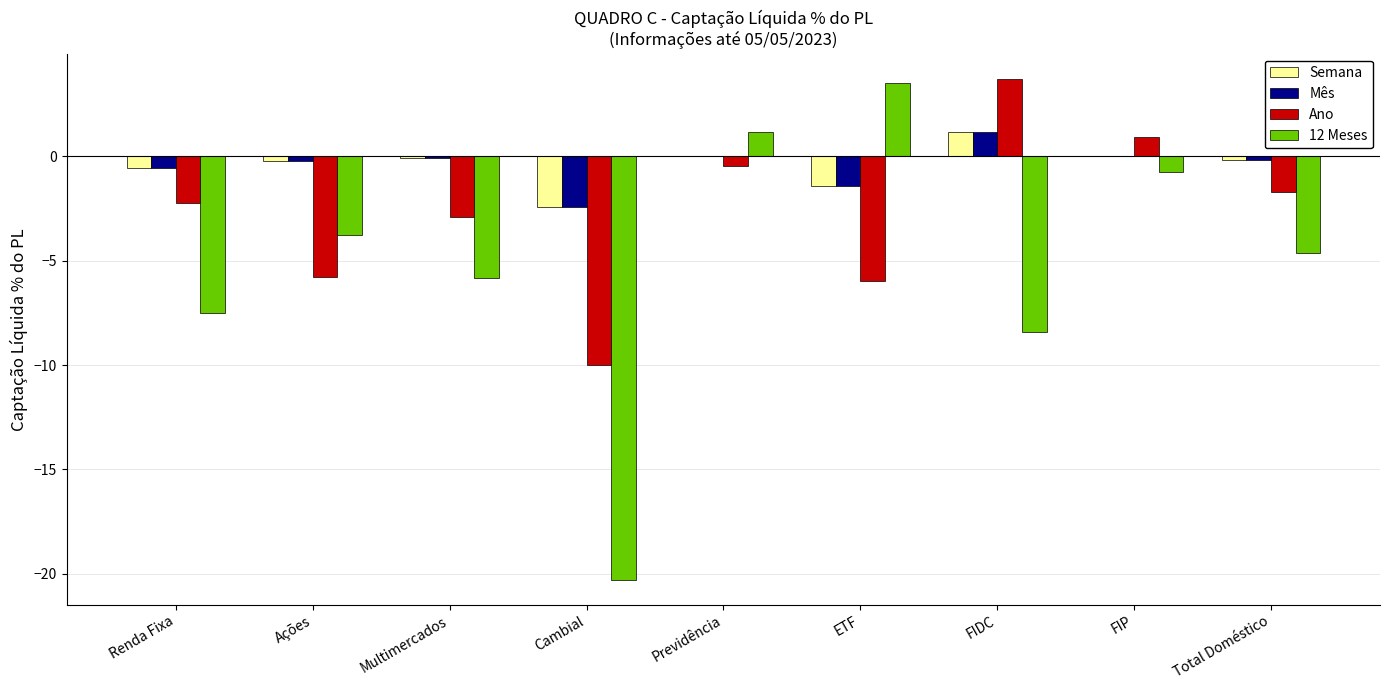

What value does the Ano series have at Renda Fixa?

-2.2